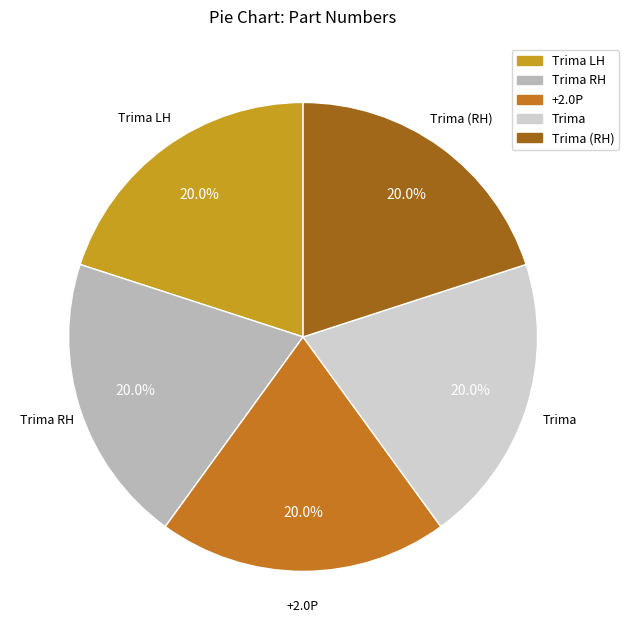

Count the number of slices in the pie.

5